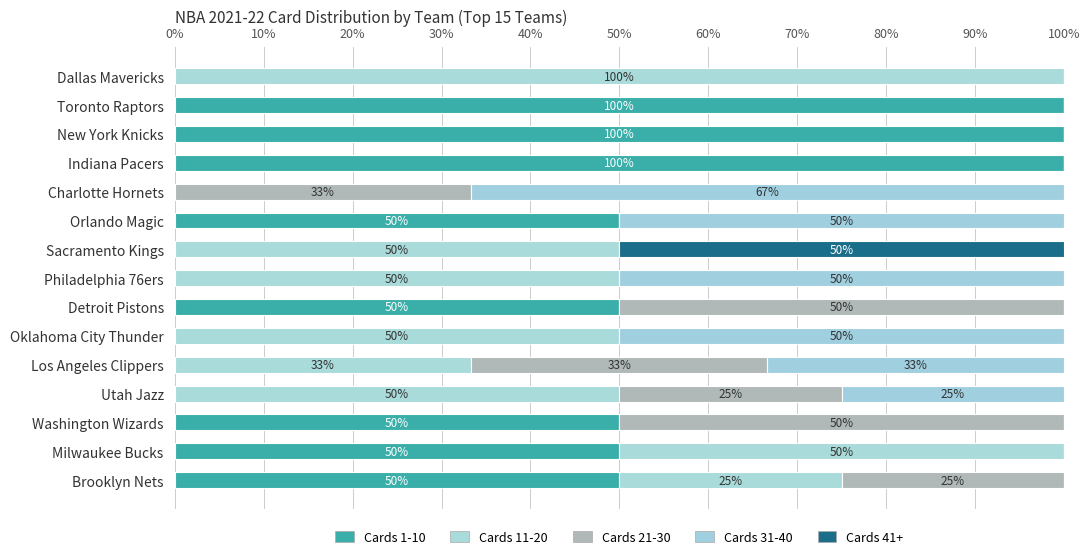

How many series are shown in this chart?

5